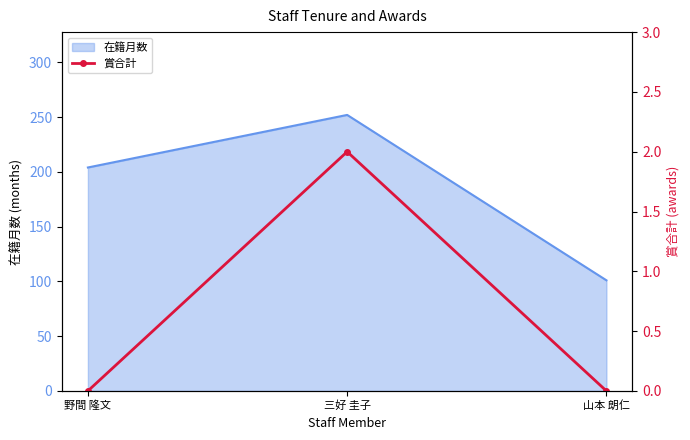

Which label corresponds to the smallest value in the chart?

野間 隆文